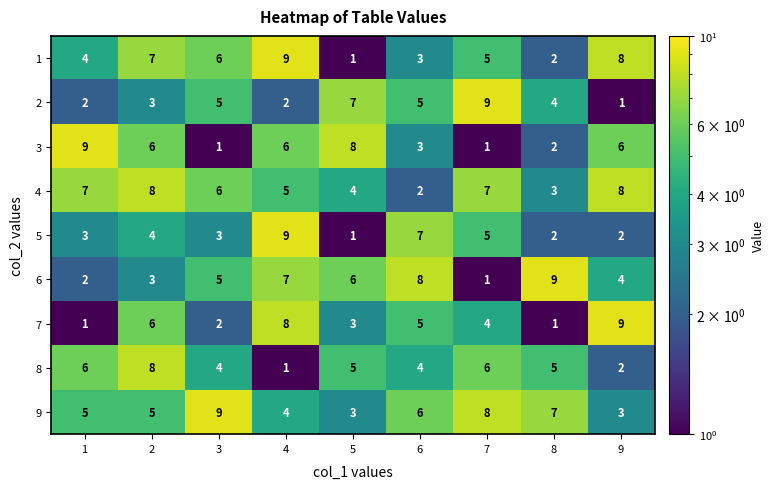

What is the sum of the 3 values at 3 and 2?

7